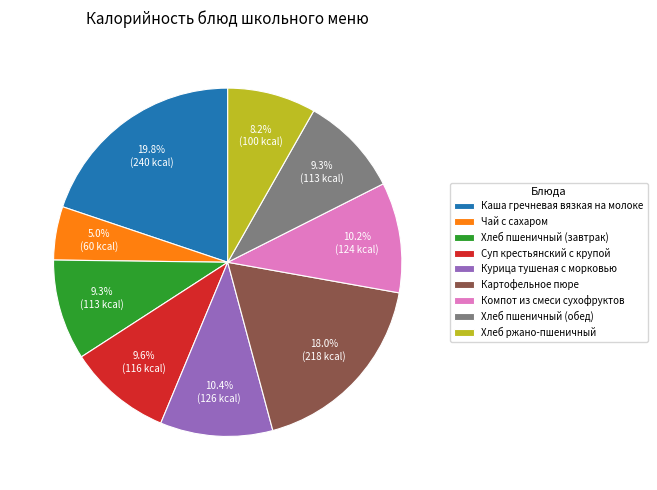

Count the number of slices in the pie.

9